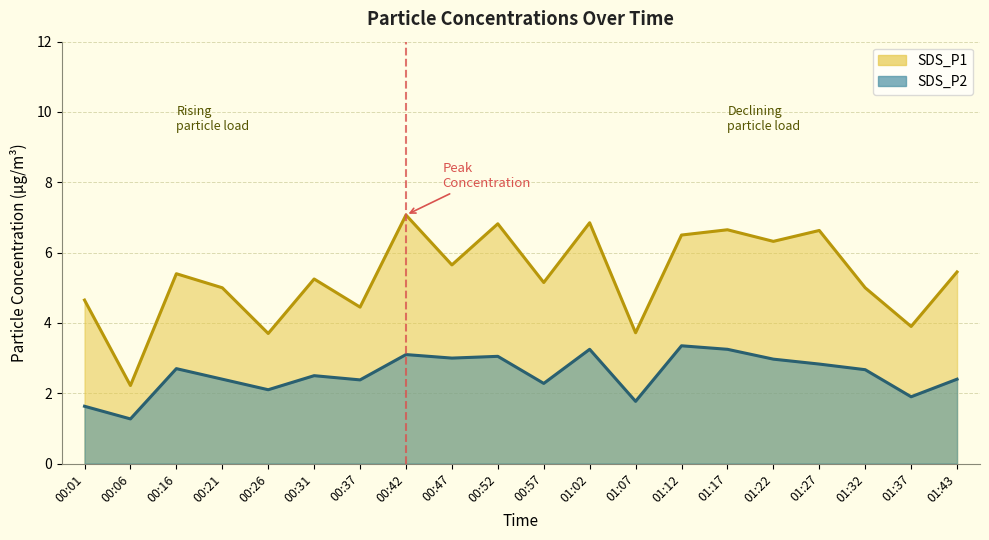

What is the label of the 1st point from the right?

01:43